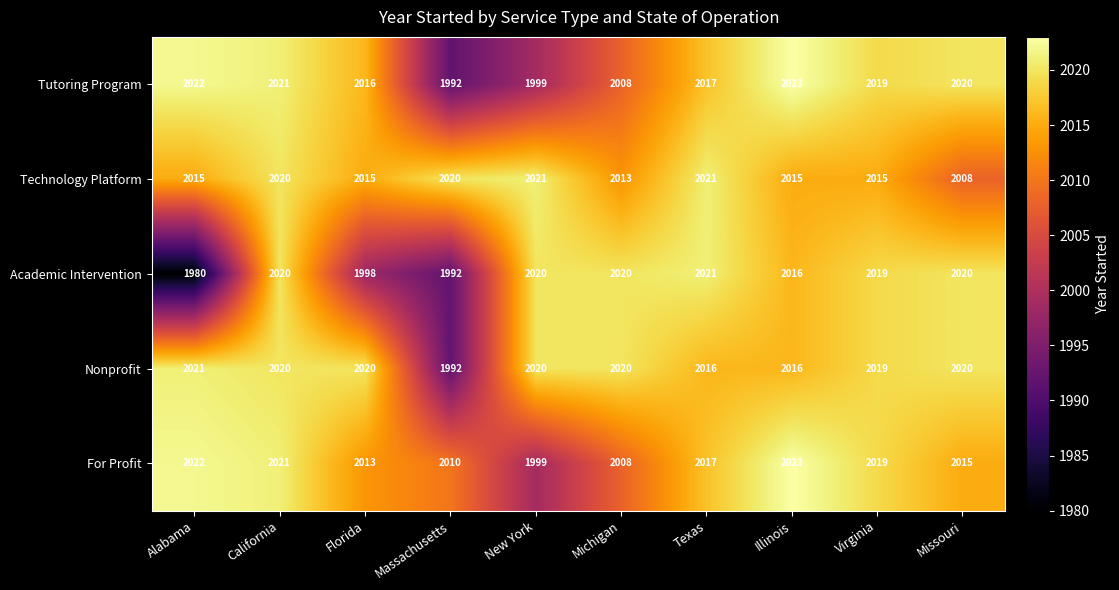

At which category is the sum across all series the highest?

California